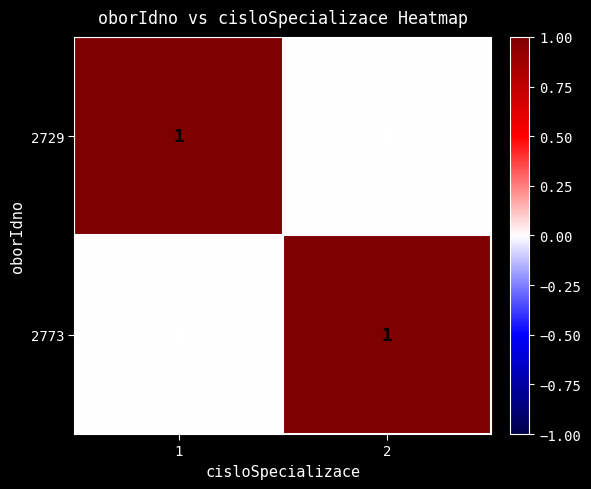

Rank the series at 2 from highest to lowest value.

2773, 2729